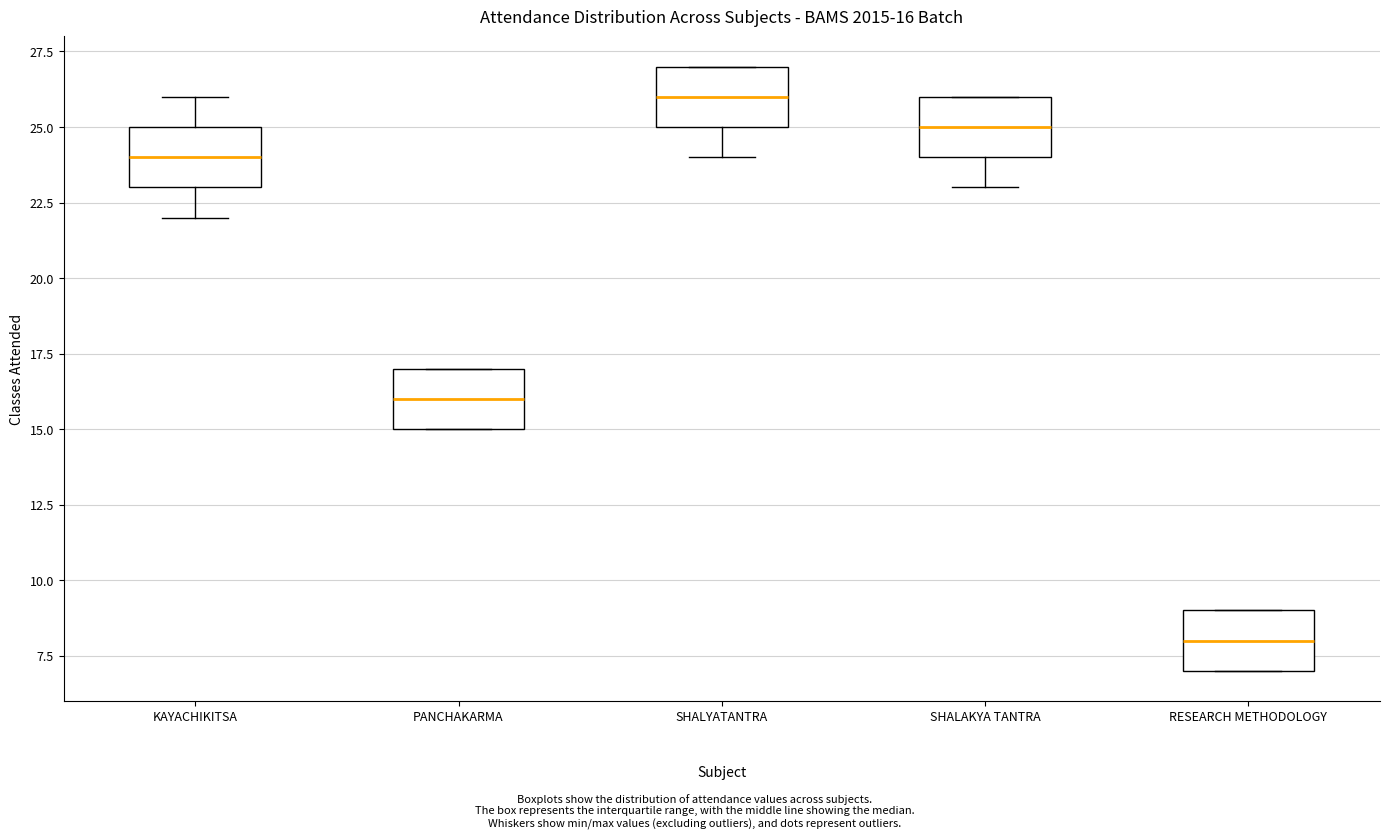

Which box's median line is the lowest?

RESEARCH METHODOLOGY